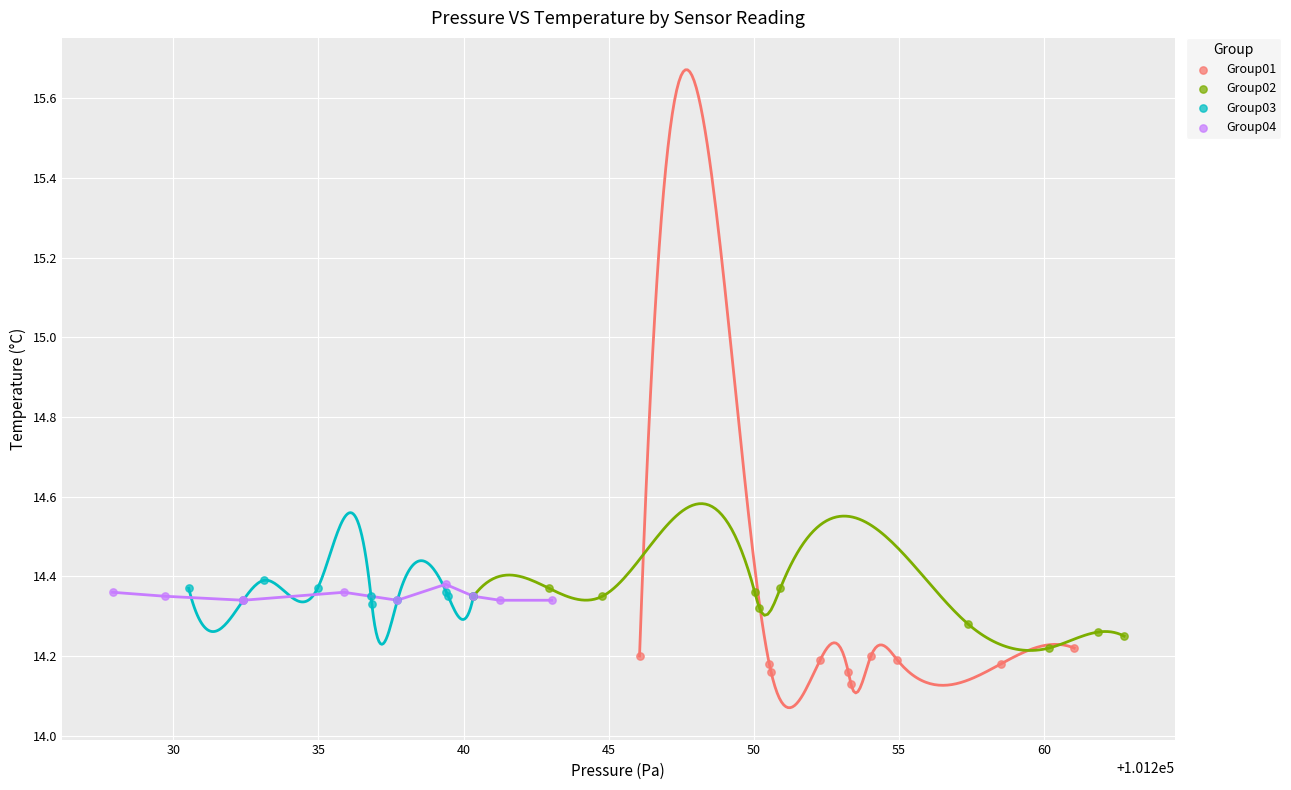

Which series reaches the minimum Y coordinate?

Group01